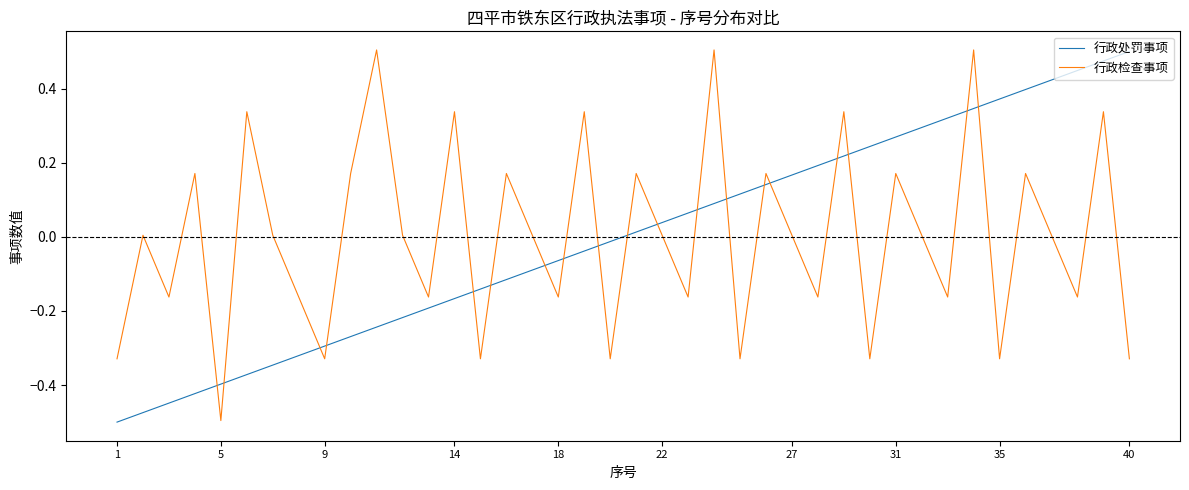

What is the difference between the maximum and minimum values in the 行政处罚事项 series?

1.0